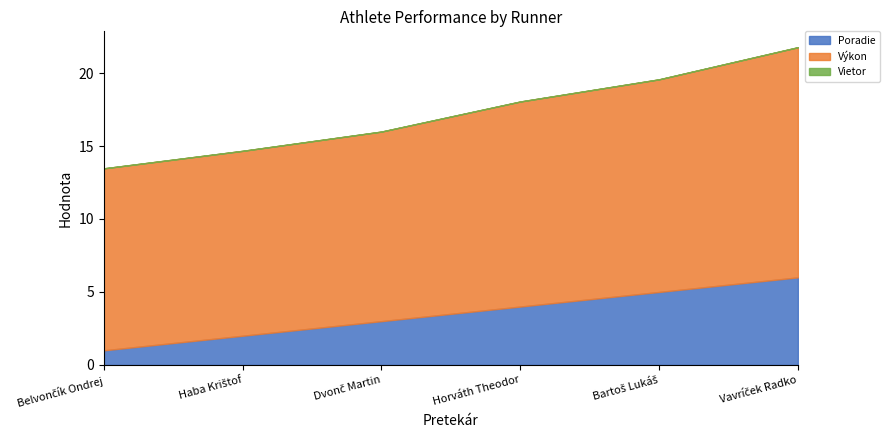

Which series has the largest total across all categories?

Výkon